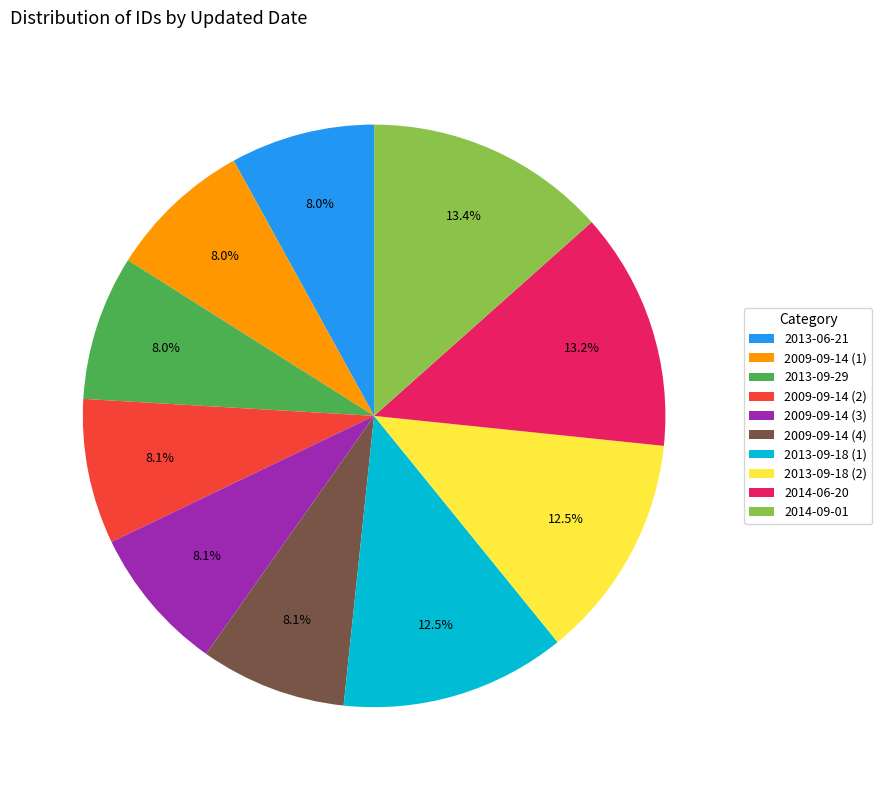

Count the number of slices in the pie.

10